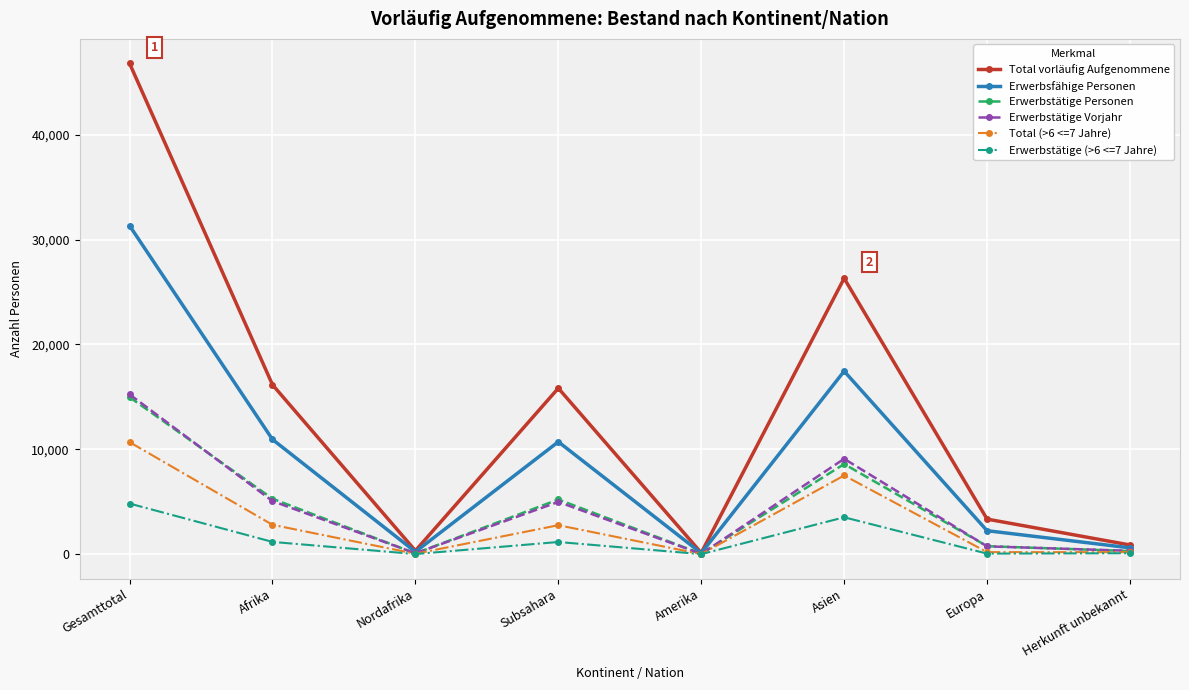

Which series has the largest total across all categories?

Total vorläufig Aufgenommene